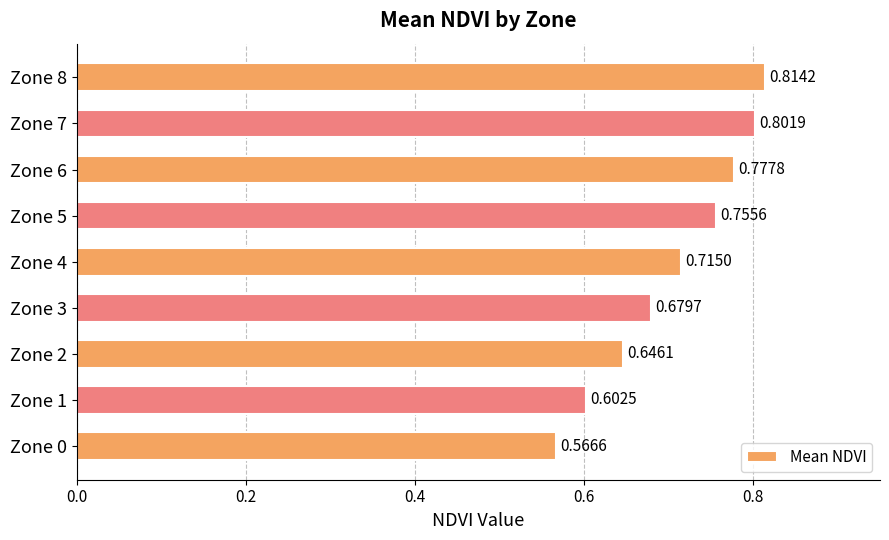

Between Zone 4 and Zone 3, which is larger?

Zone 4